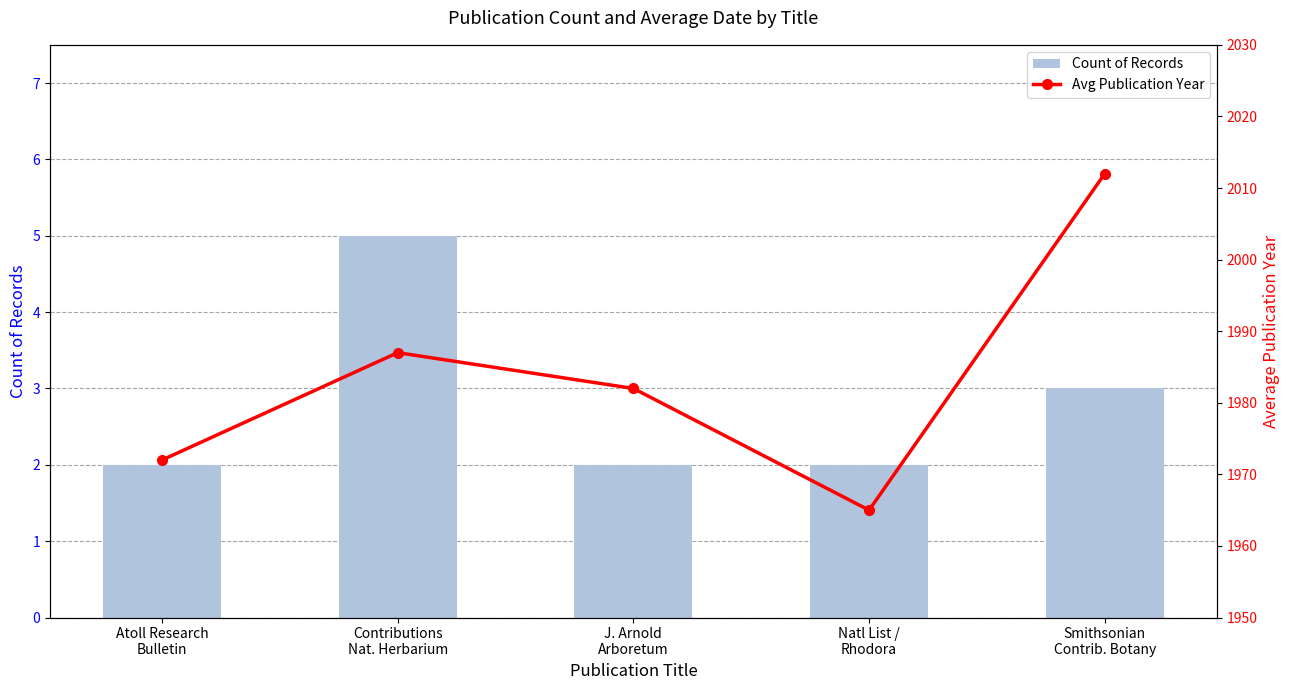

What is the difference between the maximum and minimum values in the Count of Records series?

3